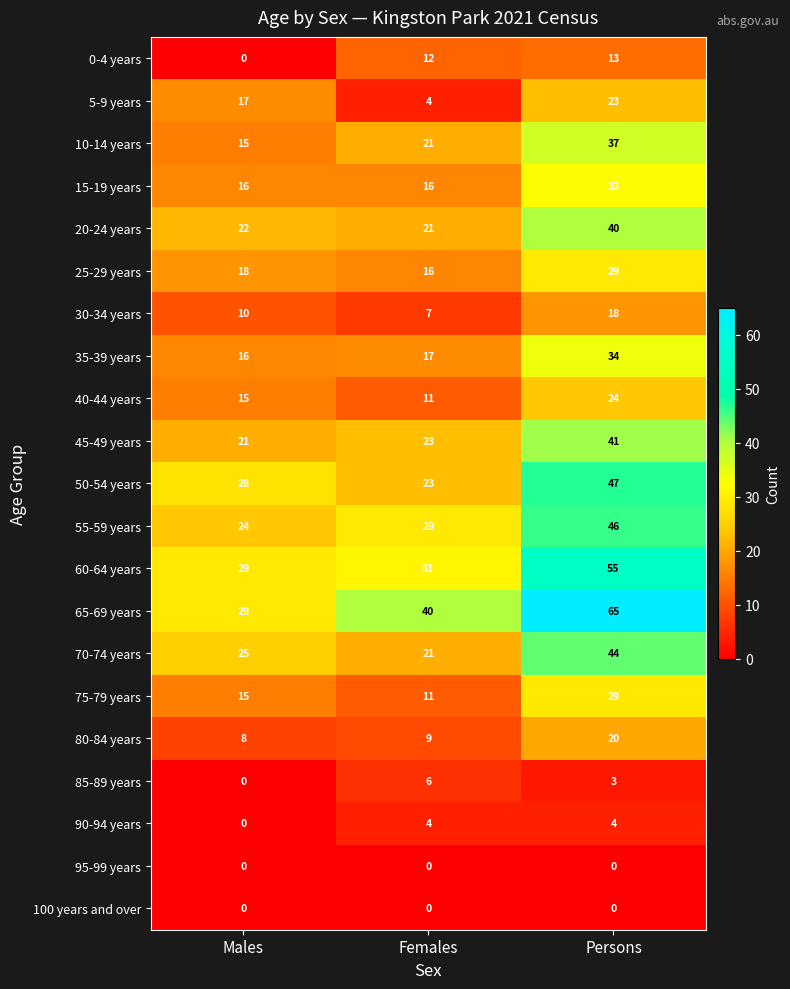

What is the spread (max minus min) of values at Females?

40